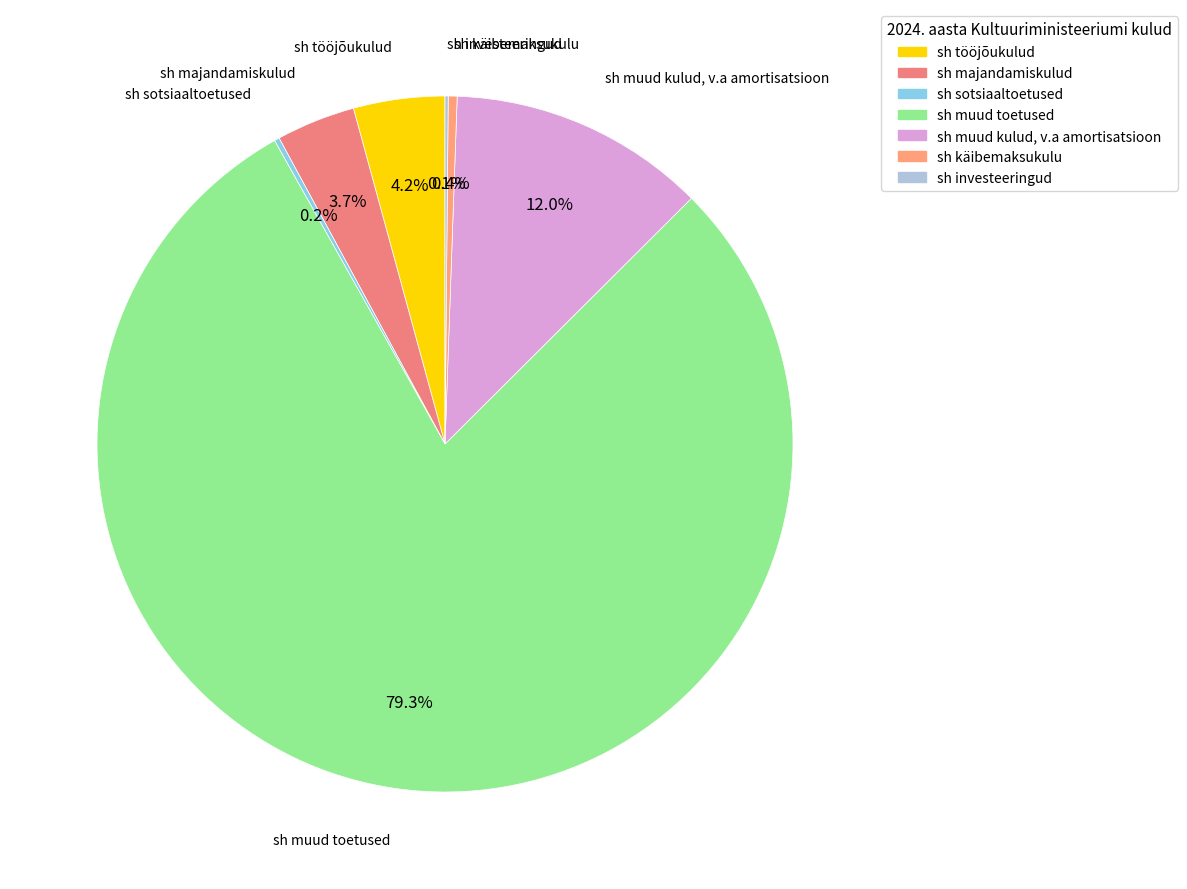

Is sh muud kulud, v.a amortisatsioon the majority of the pie?

No